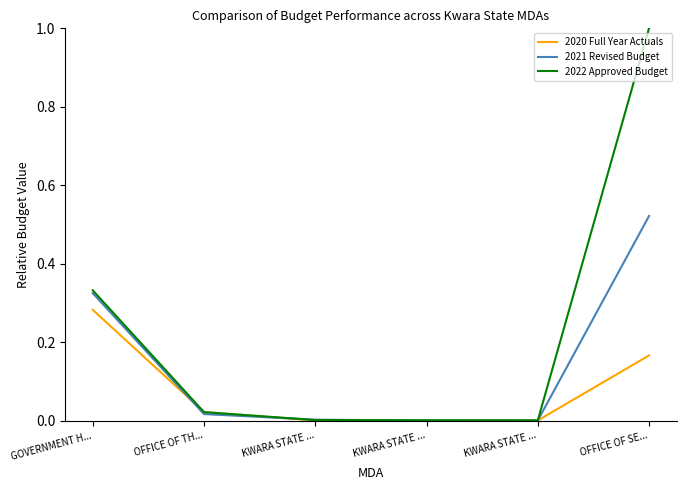

Count the number of categories in the chart.

6